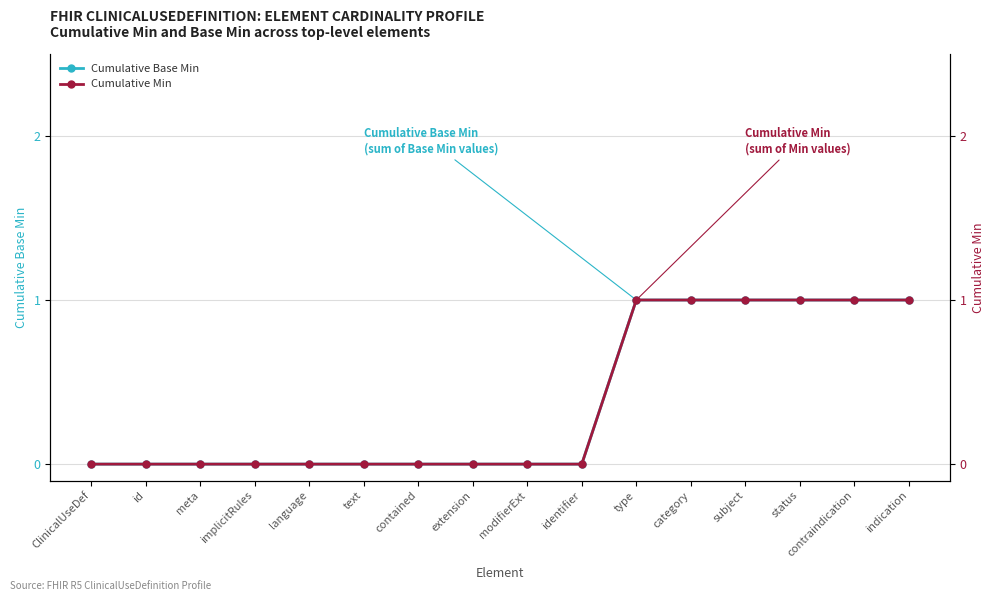

Rank the series at language from lowest to highest value.

Cumulative Base Min, Cumulative Min